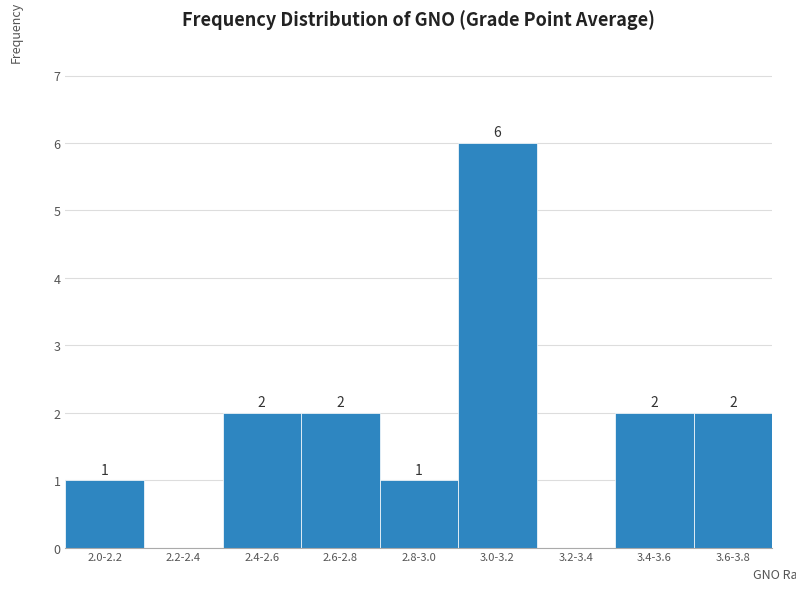

Reading left to right, extract all data points from this chart.

2.0-2.2=1	2.2-2.4=0	2.4-2.6=2	2.6-2.8=2	2.8-3.0=1	3.0-3.2=6	3.2-3.4=0	3.4-3.6=2	3.6-3.8=2